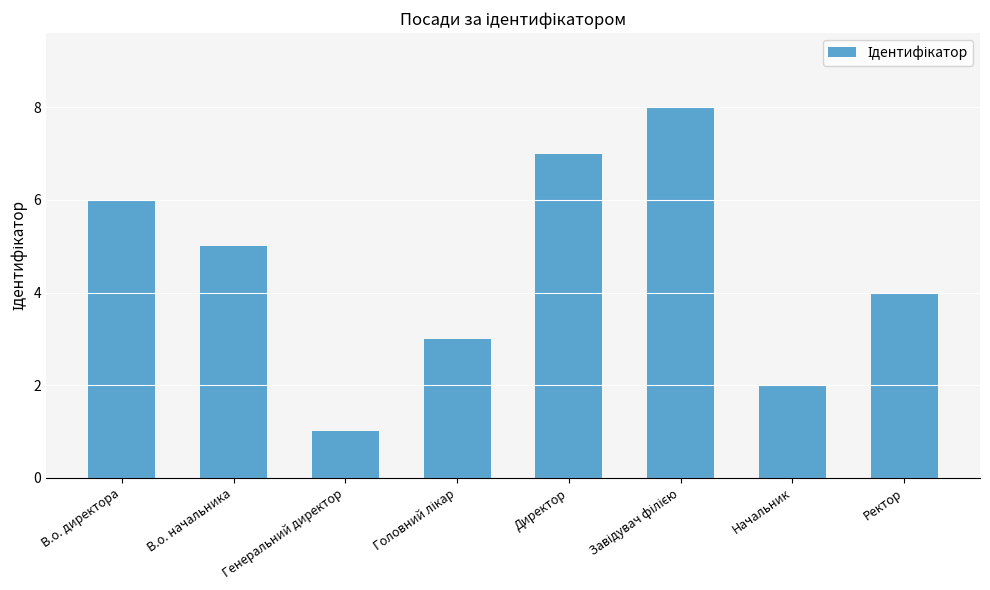

The value at Генеральний директор is 0. True or false?

False